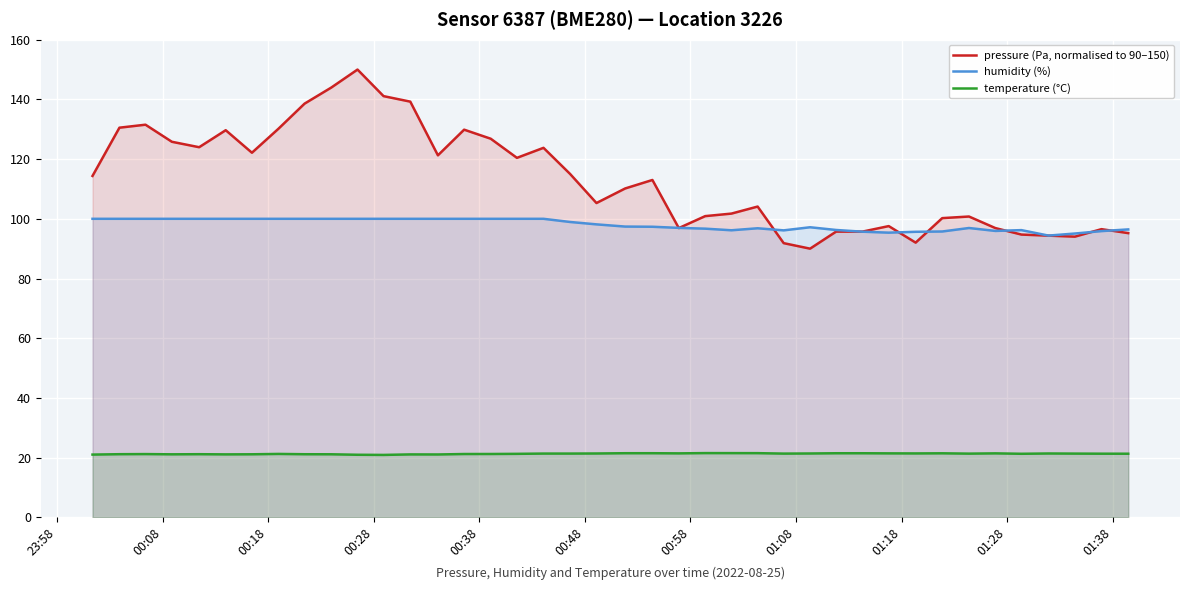

Reading right to left, extract all data points from this chart.

pressure (Pa, normalised to 90–150): 95.2	96.5	94.0	94.4	94.7	96.9	100.8	100.2	92.0	97.6	95.7	95.7	90.0	91.8	104.1	101.7	100.9	96.9	113.0	110.2	105.3	115.0	123.8	120.4	126.8	129.9	121.3	139.3	141.1	150.0	144.0	138.6	130.2	122.1	129.7	124.0	125.8	131.5	130.5	114.4
humidity (%): 96.5	95.9	95.1	94.4	96.2	95.9	96.9	95.8	95.7	95.4	95.7	96.3	97.2	96.1	96.8	96.2	96.7	97.0	97.3	97.4	98.1	98.9	100.0	100.0	100.0	100.0	100.0	100.0	100.0	100.0	100.0	100.0	100.0	100.0	100.0	100.0	100.0	100.0	100.0	100.0
temperature (°C): 21.3	21.3	21.3	21.4	21.3	21.4	21.3	21.4	21.4	21.4	21.5	21.5	21.4	21.3	21.5	21.5	21.5	21.4	21.5	21.5	21.4	21.4	21.4	21.3	21.2	21.2	21.1	21.1	20.9	20.9	21.1	21.1	21.2	21.1	21.1	21.1	21.1	21.2	21.1	21.0